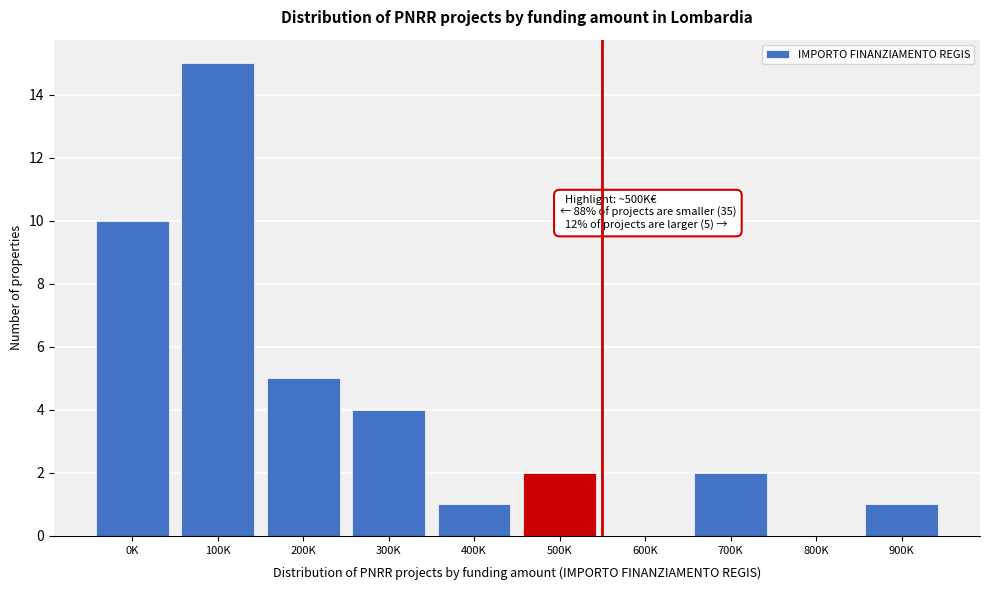

Reading left to right, list all the values displayed in this chart.

0K=10	100K=15	200K=5	300K=4	400K=1	500K=2	600K=0	700K=2	800K=0	900K=1